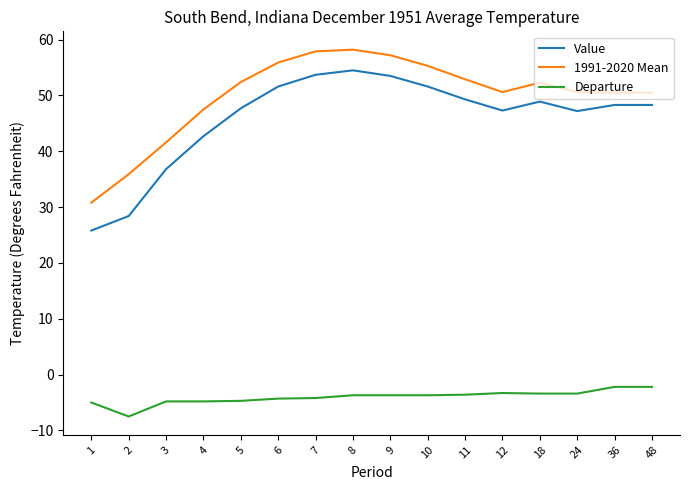

What is the lowest value of the Value series?

25.8